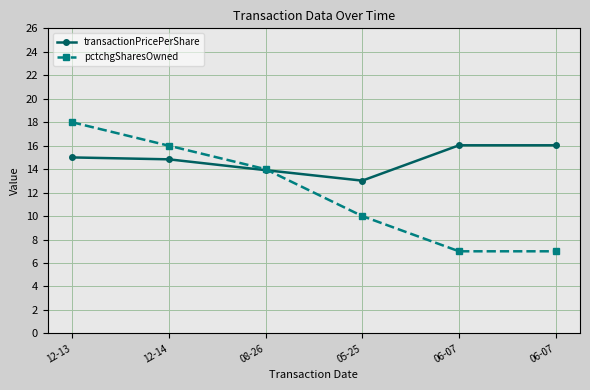

What is the total value across all series at 12-13?

33.0